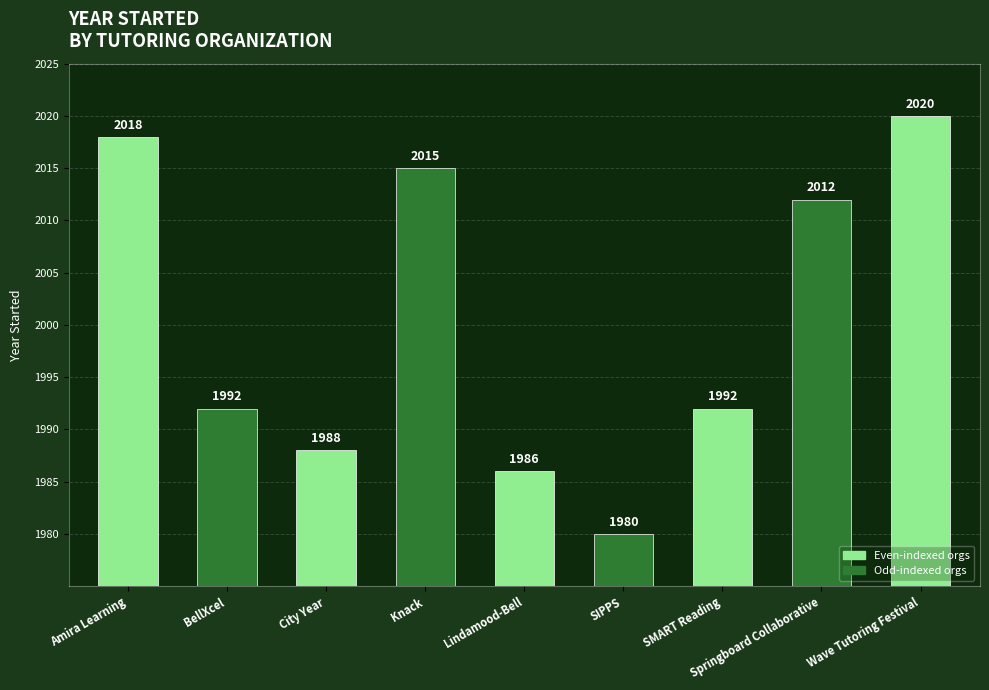

Where does the data first go above 1992?

Amira Learning